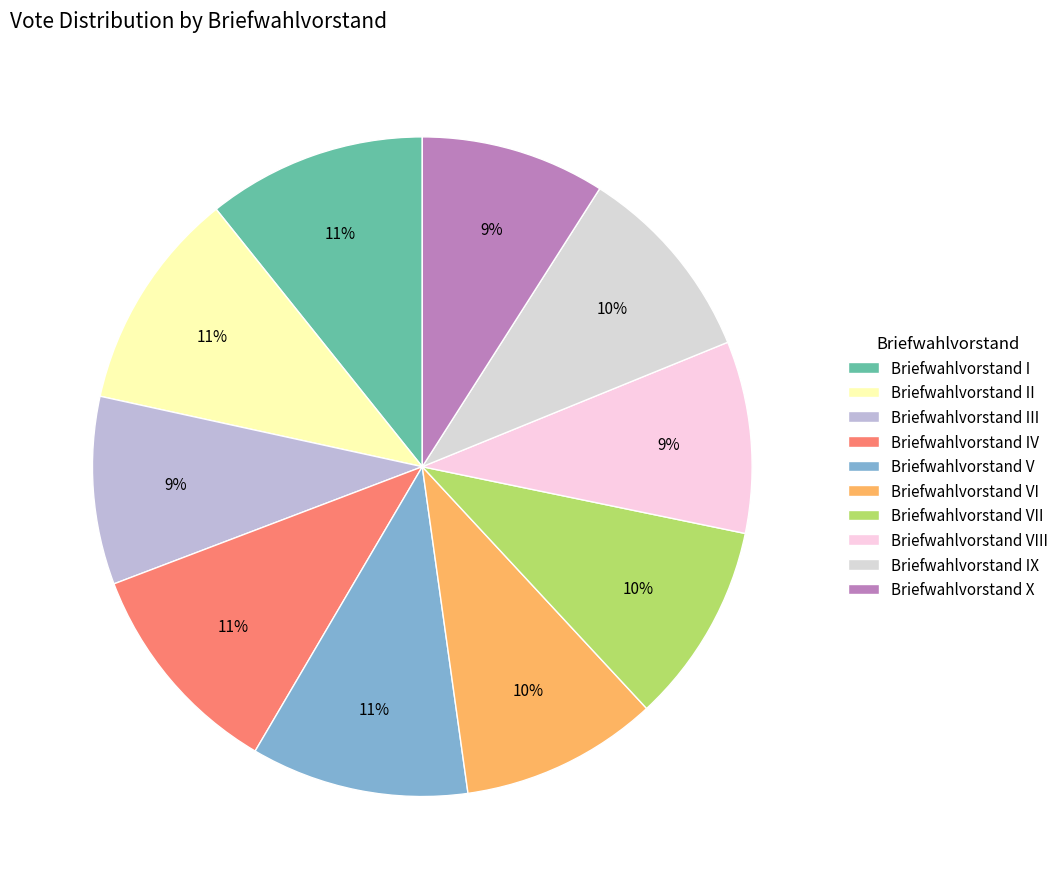

Count the number of slices in the pie.

10